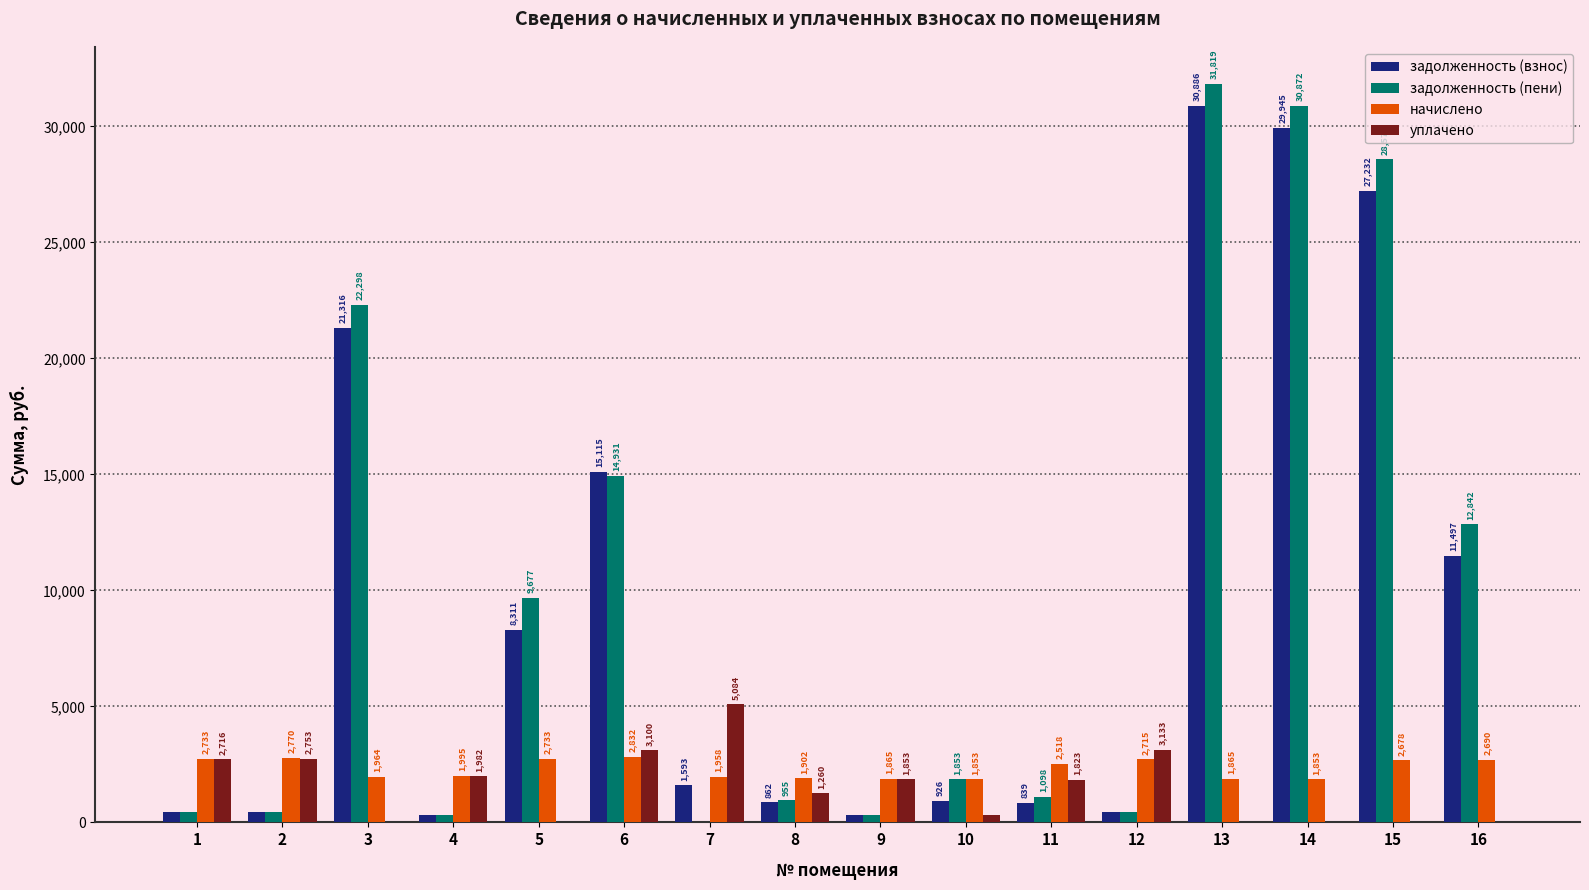

At which label does задолженность (пени) reach its peak?

13